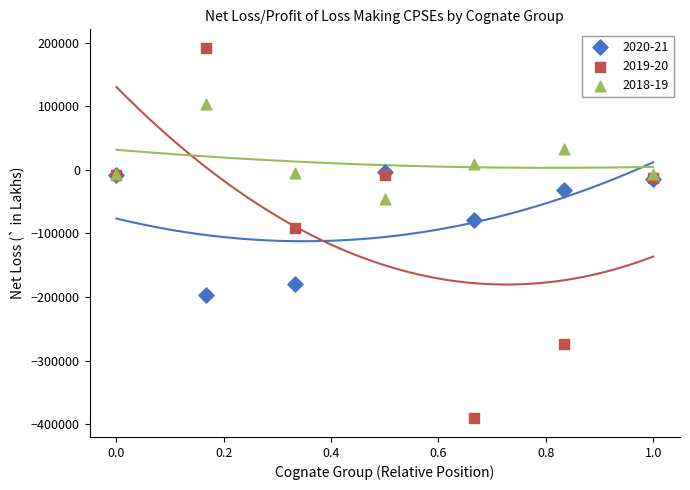

Across all series, what Y value is closest to -99692?

-91503